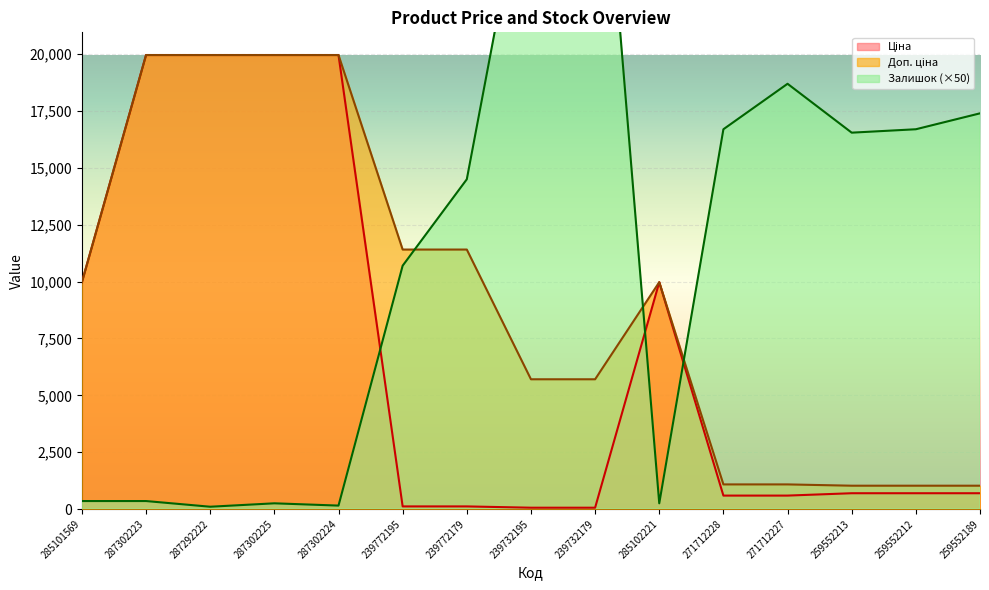

Does the chart display data point markers on the line(s)?

No